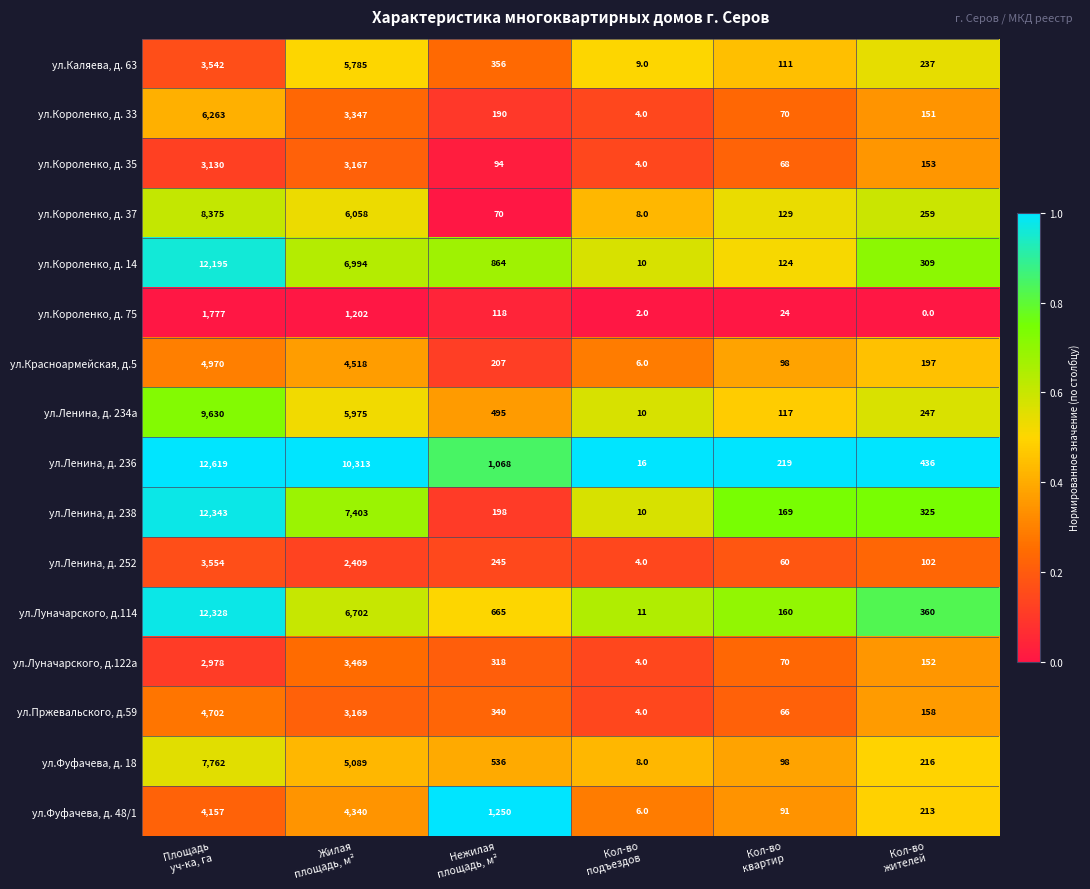

What is the difference between the maximum and minimum values in the ул.Ленина, д. 252 series?

3550